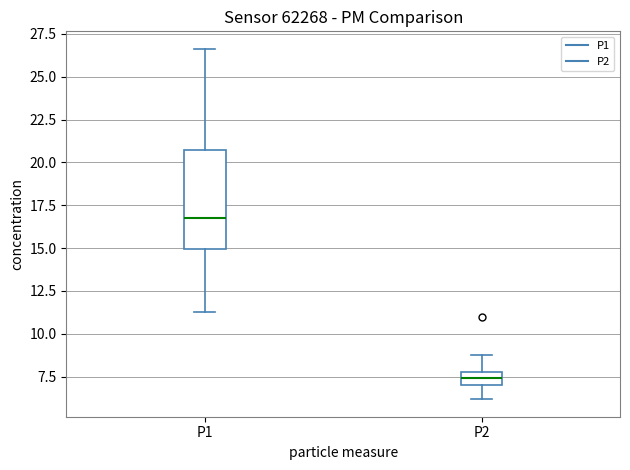

Where does the lower whisker of the box for P2 end on the y-axis? The values are not printed on the chart, so give them approximately, as read against the axis.

6.0